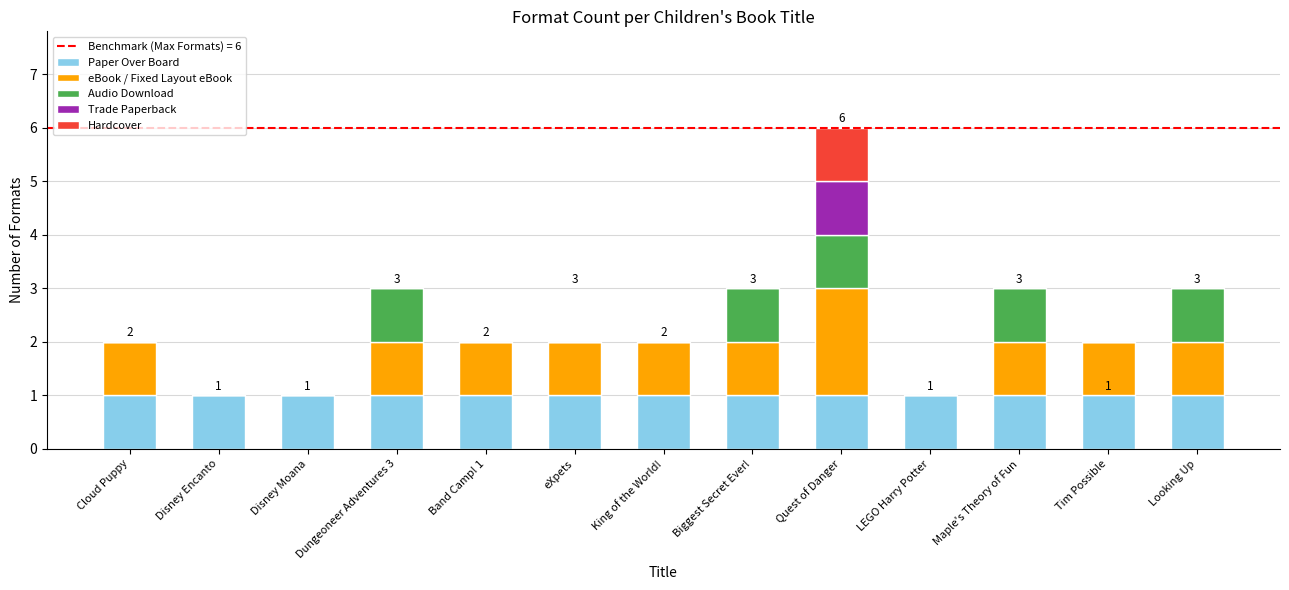

At which category is the sum across all series the highest?

Quest of Danger